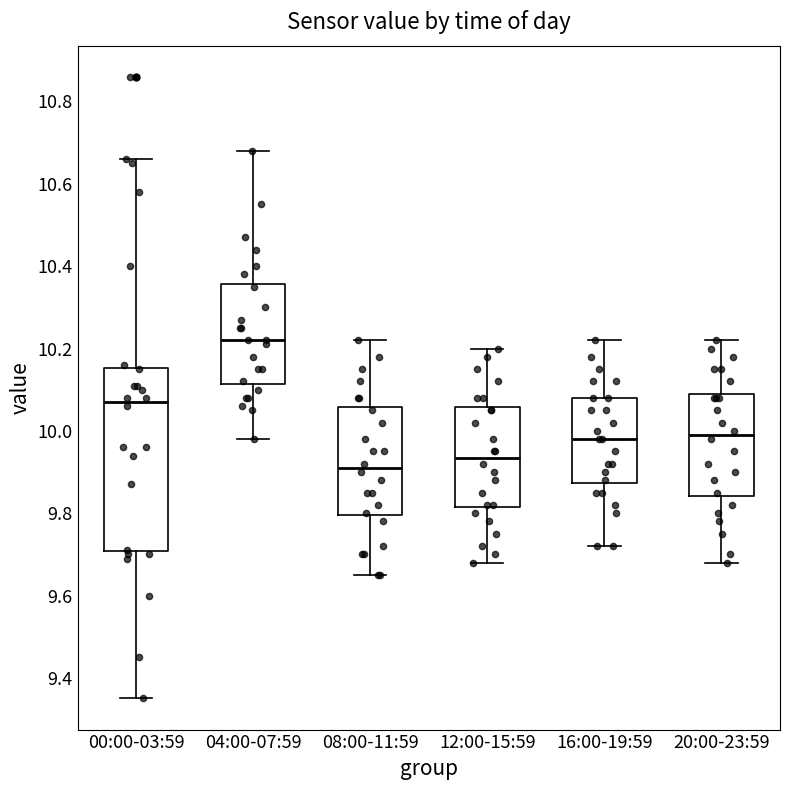

Where is the upper edge of the box for 04:00-07:59 on the y-axis? The values are not printed on the chart, so give them approximately, as read against the axis.

10.36